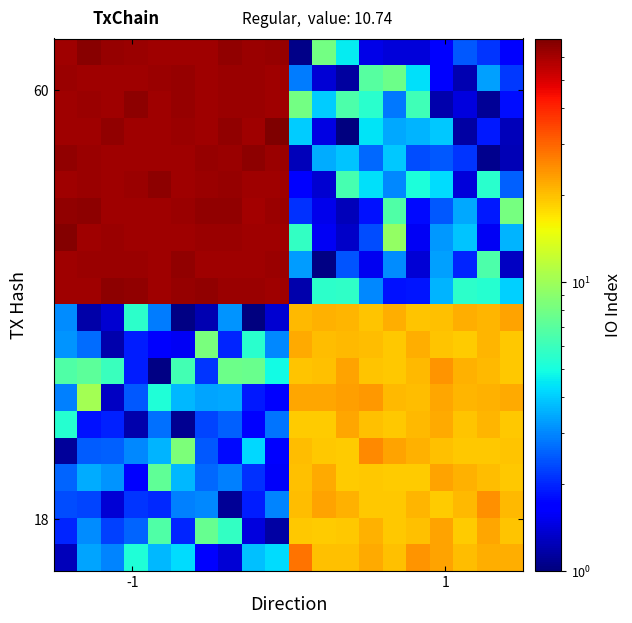

What is the smallest value displayed?

1.0